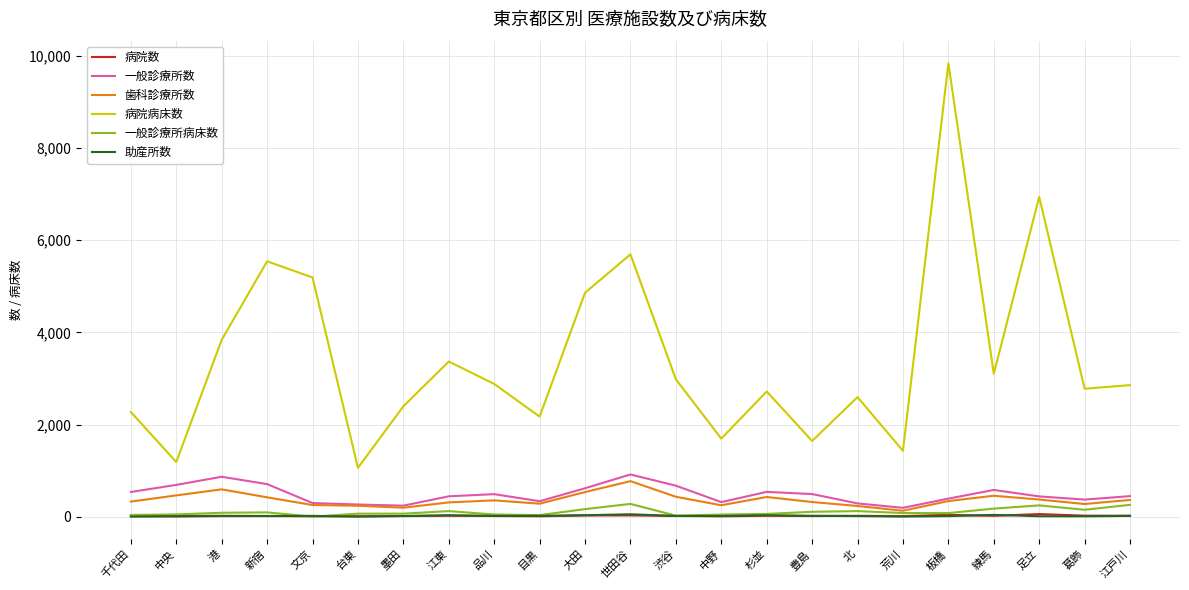

Which series has the widest spread of values?

病院病床数